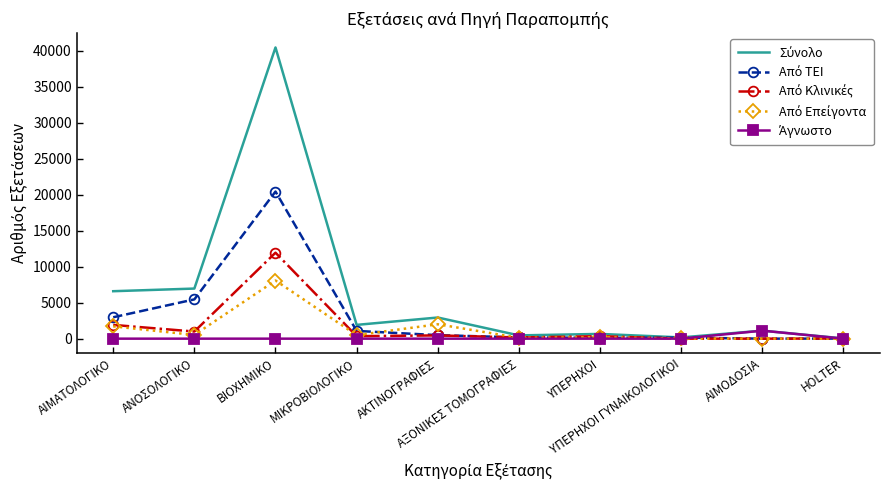

What is the maximum value shown in the chart?

40487